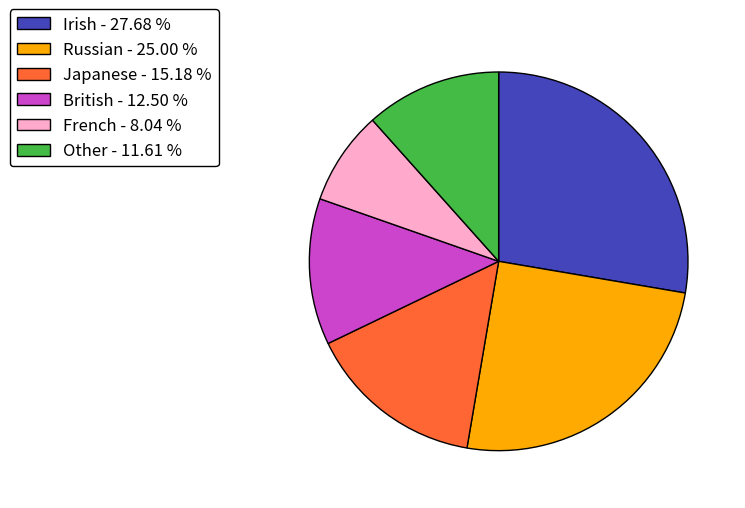

Between French - 8.04 % and Irish - 27.68 %, which is larger?

Irish - 27.68 %